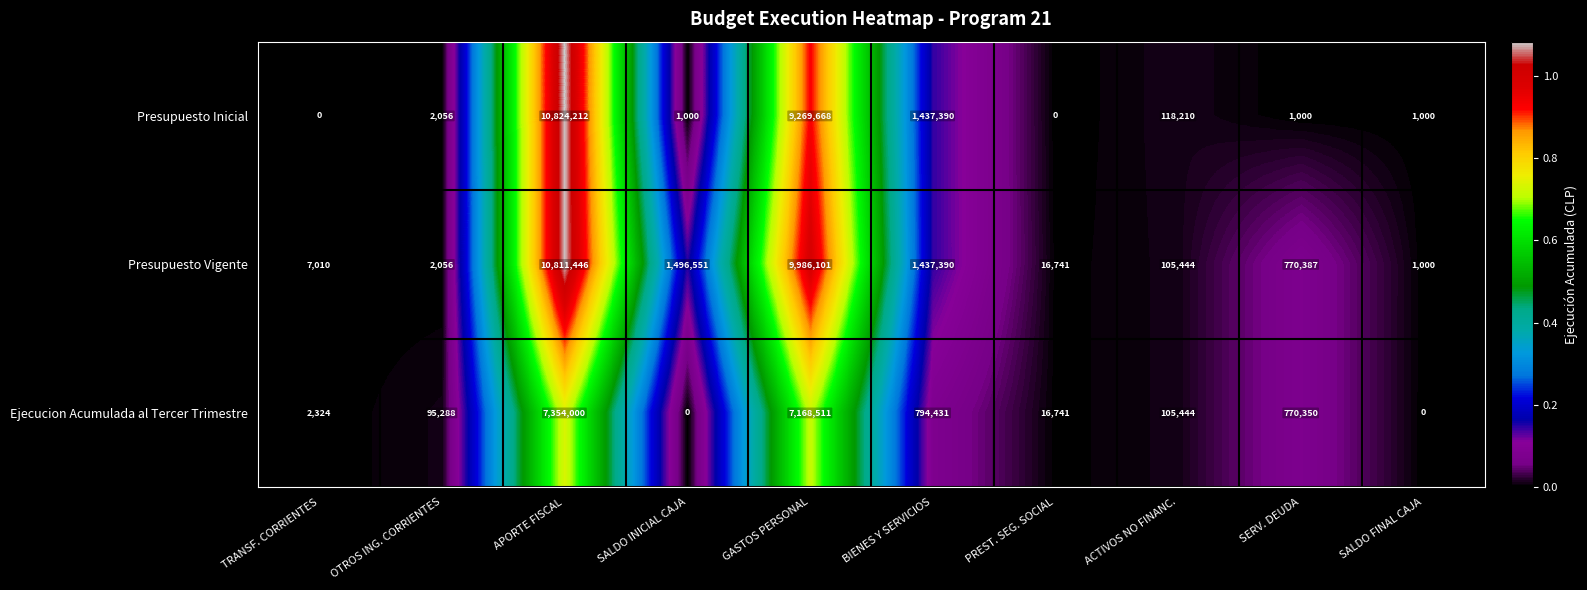

At which category is the sum across all series the highest?

APORTE FISCAL